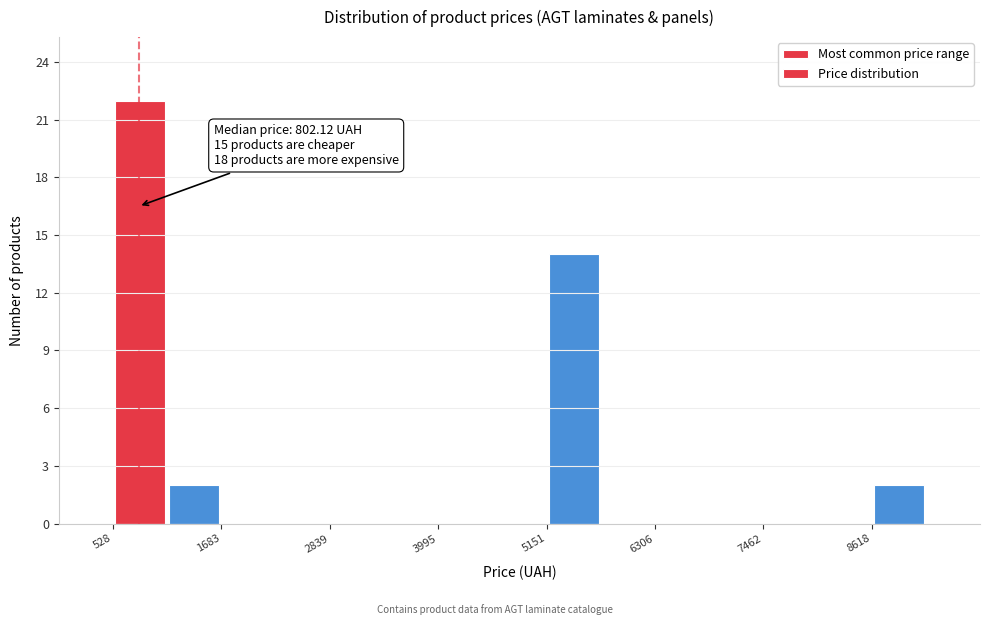

Read against the x-axis, roughly where is the centre of the tallest bar?

800